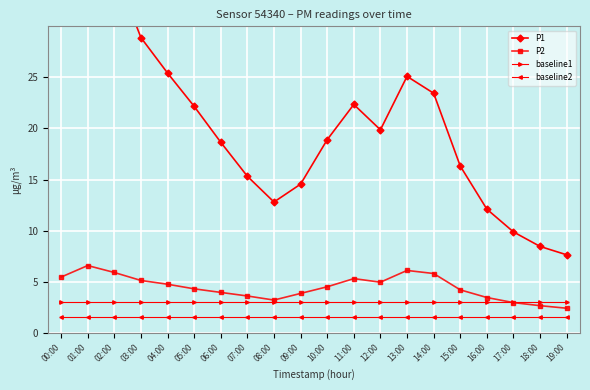

List the series in order of their peak value, highest first.

P1, P2, baseline1, baseline2